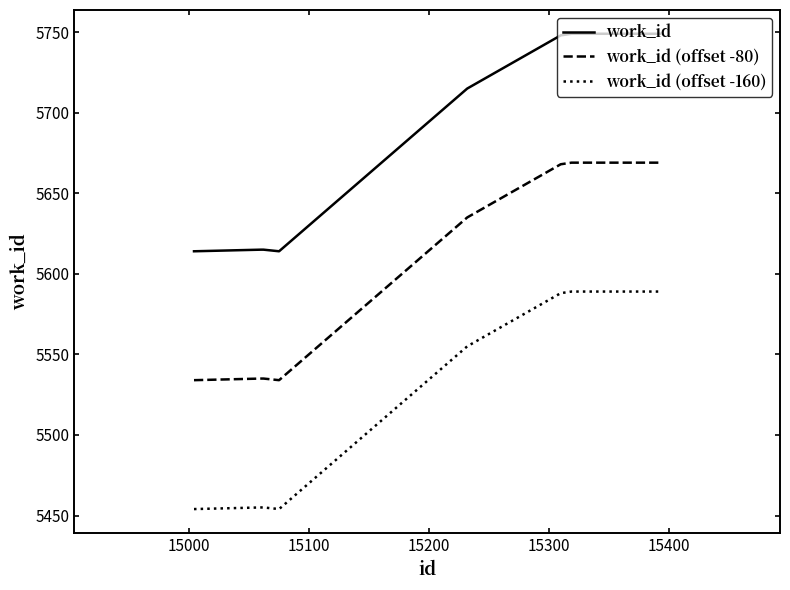

True or false: work_id (offset -160) and work_id (offset -80) cross at least once.

False